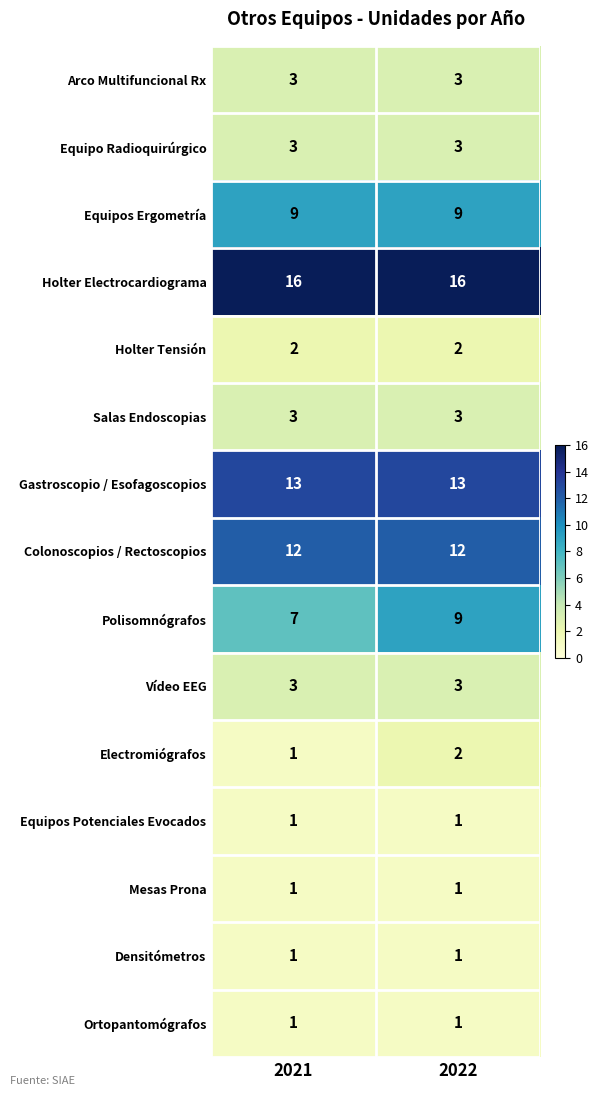

Is it true that Densitómetros equals 1 at 2021?

True